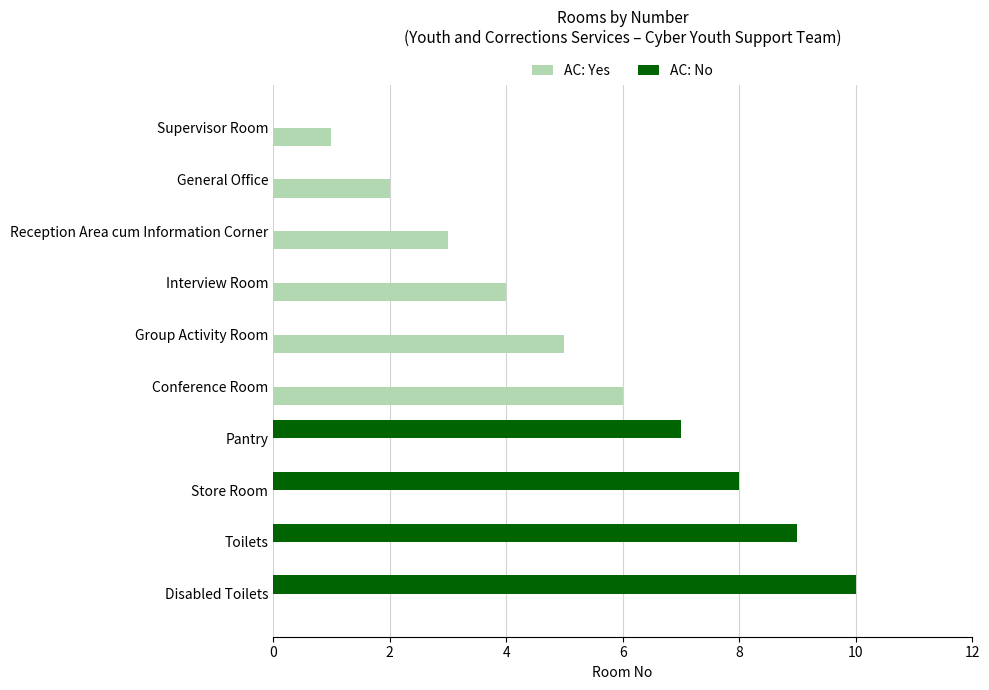

At which category is the sum across all series the highest?

Disabled Toilets